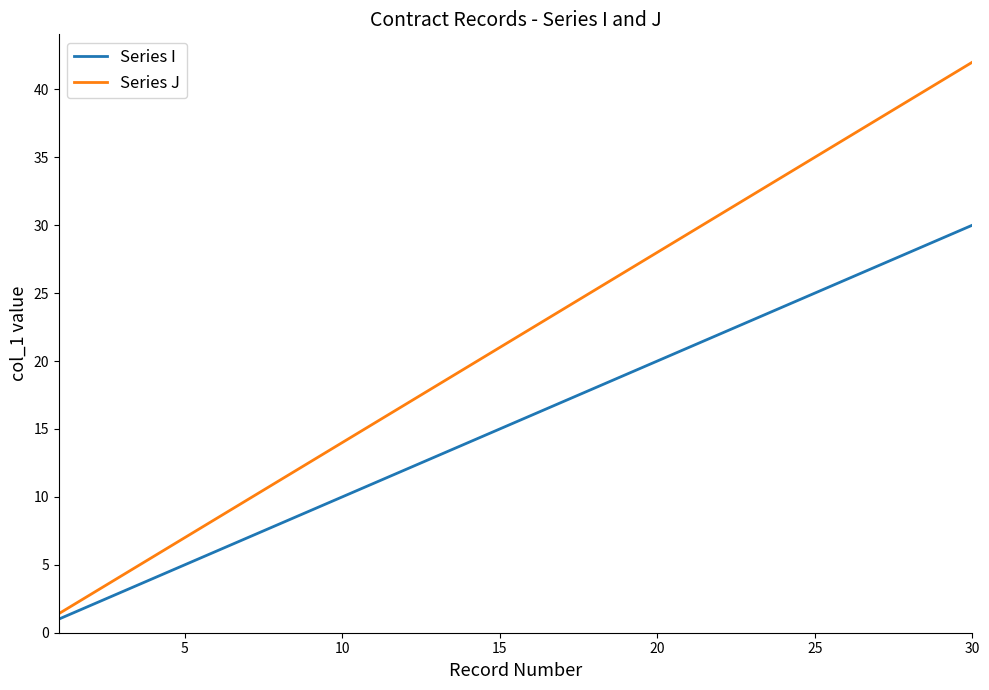

True or false: Series J and Series I intersect in this chart.

False